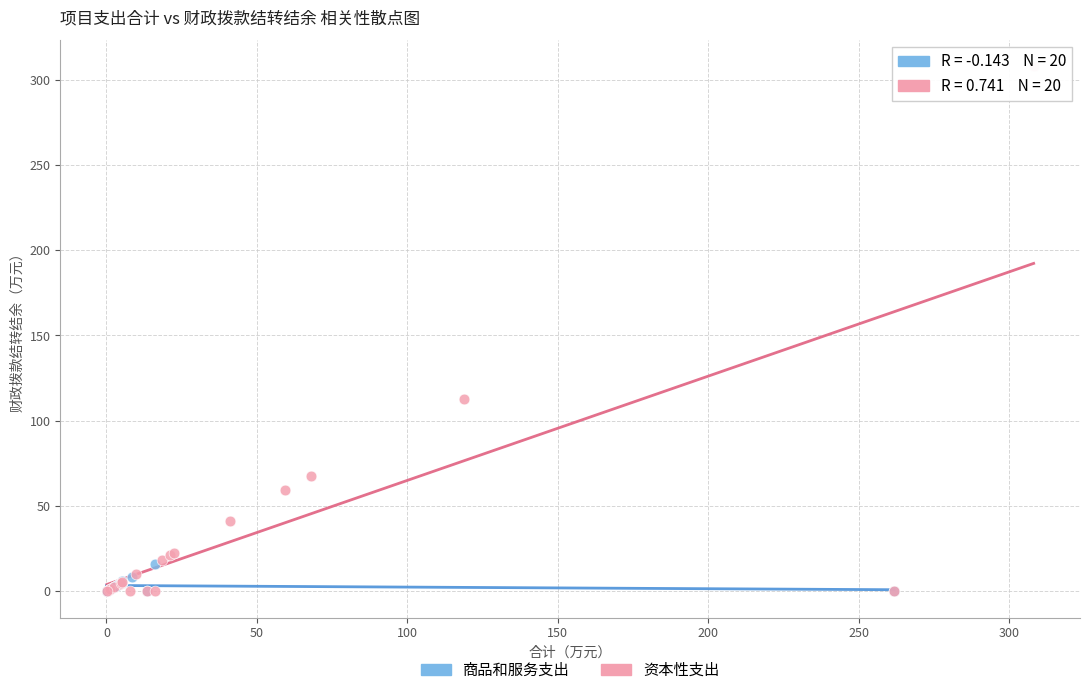

Which series has the largest Y range (max minus min)?

资本性支出